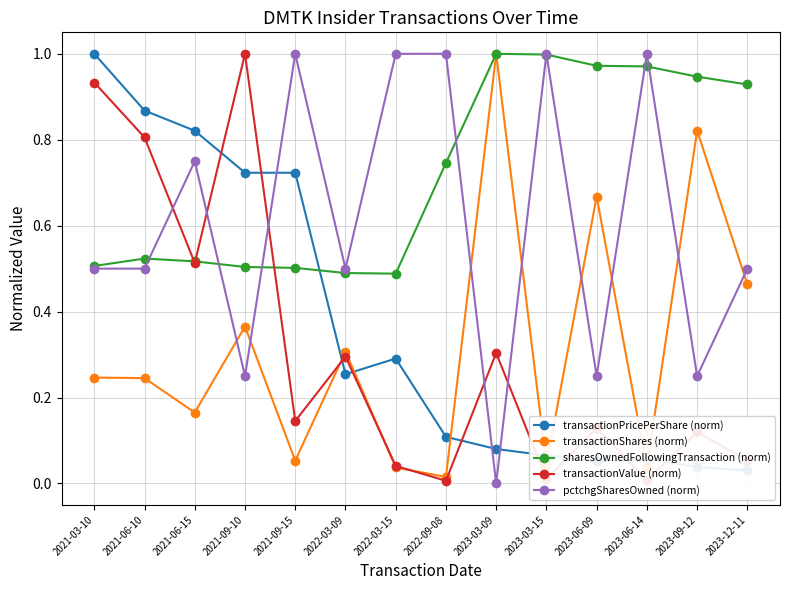

Reading left to right, what are all the values shown in this chart?

transactionPricePerShare (norm): 2021-03-10=1.0	2021-06-10=0.9	2021-06-15=0.8	2021-09-10=0.7	2021-09-15=0.7	2022-03-09=0.3	2022-03-15=0.3	2022-09-08=0.1	2023-03-09=0.1	2023-03-15=0.1	2023-06-09=0.1	2023-06-14=0.1	2023-09-12=0.0	2023-12-11=0.0
transactionShares (norm): 2021-03-10=0.2	2021-06-10=0.2	2021-06-15=0.2	2021-09-10=0.4	2021-09-15=0.1	2022-03-09=0.3	2022-03-15=0.0	2022-09-08=0.0	2023-03-09=1.0	2023-03-15=0.0	2023-06-09=0.7	2023-06-14=0.0	2023-09-12=0.8	2023-12-11=0.5
sharesOwnedFollowingTransaction (norm): 2021-03-10=0.5	2021-06-10=0.5	2021-06-15=0.5	2021-09-10=0.5	2021-09-15=0.5	2022-03-09=0.5	2022-03-15=0.5	2022-09-08=0.7	2023-03-09=1.0	2023-03-15=1.0	2023-06-09=1.0	2023-06-14=1.0	2023-09-12=0.9	2023-12-11=0.9
transactionValue (norm): 2021-03-10=0.9	2021-06-10=0.8	2021-06-15=0.5	2021-09-10=1.0	2021-09-15=0.1	2022-03-09=0.3	2022-03-15=0.0	2022-09-08=0.0	2023-03-09=0.3	2023-03-15=0.0	2023-06-09=0.1	2023-06-14=0.0	2023-09-12=0.1	2023-12-11=0.1
pctchgSharesOwned (norm): 2021-03-10=0.5	2021-06-10=0.5	2021-06-15=0.8	2021-09-10=0.2	2021-09-15=1.0	2022-03-09=0.5	2022-03-15=1.0	2022-09-08=1.0	2023-03-09=0.0	2023-03-15=1.0	2023-06-09=0.2	2023-06-14=1.0	2023-09-12=0.2	2023-12-11=0.5